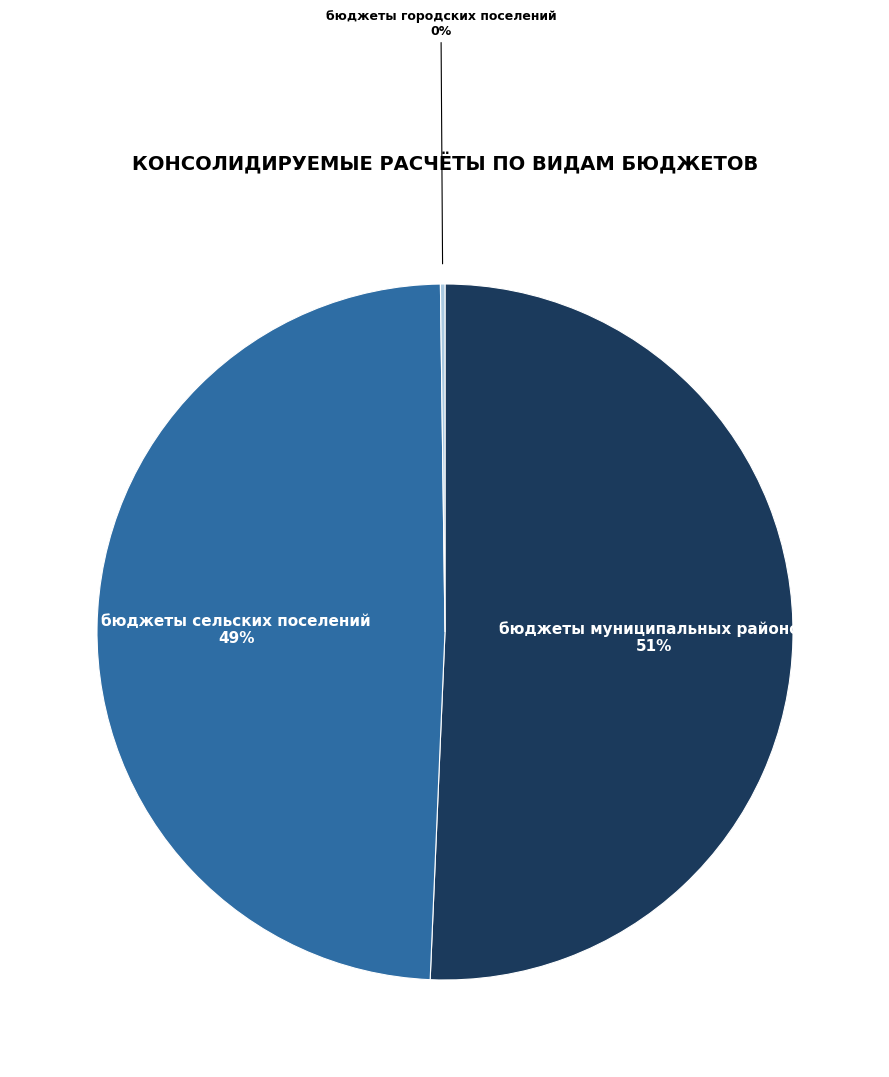

Does any single category account for the majority?

Yes